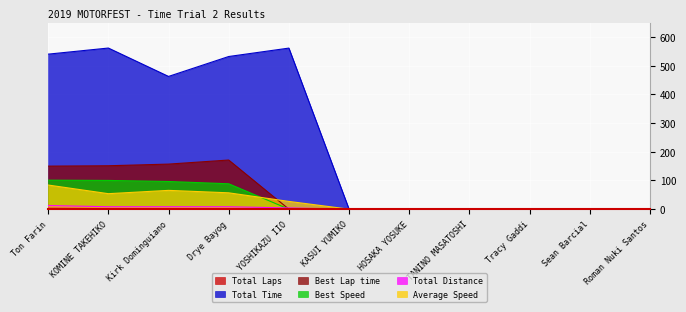

What is the difference between the Total Time values at Ton Farin and Kirk Dominguiano?

77.6